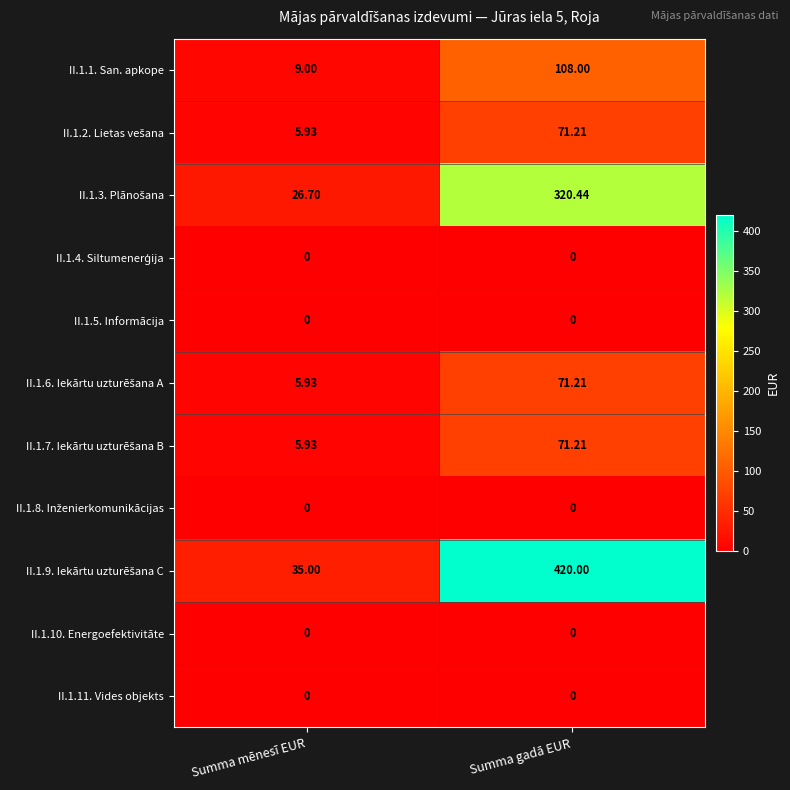

At which category is the sum across all series the highest?

Summa gadā EUR